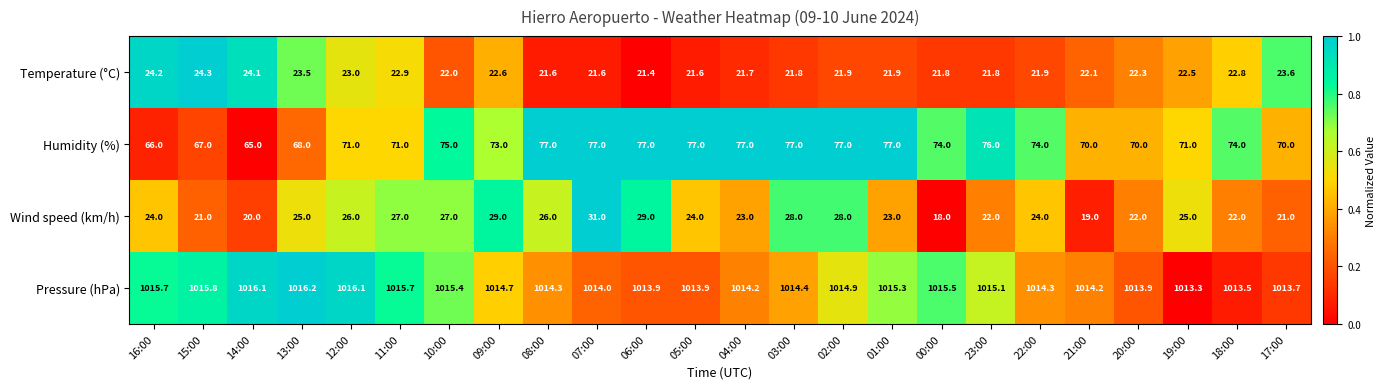

At 01:00, list the series in order from smallest to largest.

Temperature (°C), Wind speed (km/h), Humidity (%), Pressure (hPa)